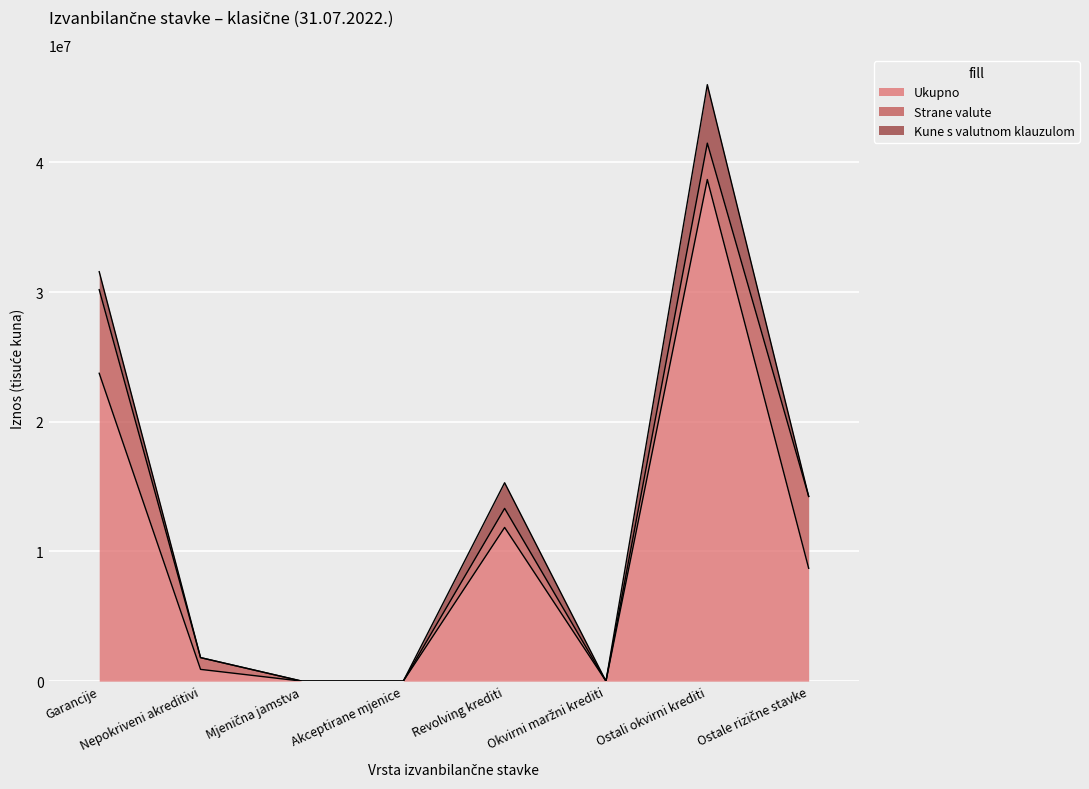

Reading left to right, extract all data points from this chart.

Ukupno: 23735064	907023	0	0	11849400	0	38673424	8700590
Strane valute: 6446046	907023	0	0	1468788	0	2802711	5539546
Kune s valutnom klauzulom: 1384922	0	0	0	1977553	0	4509769	4156